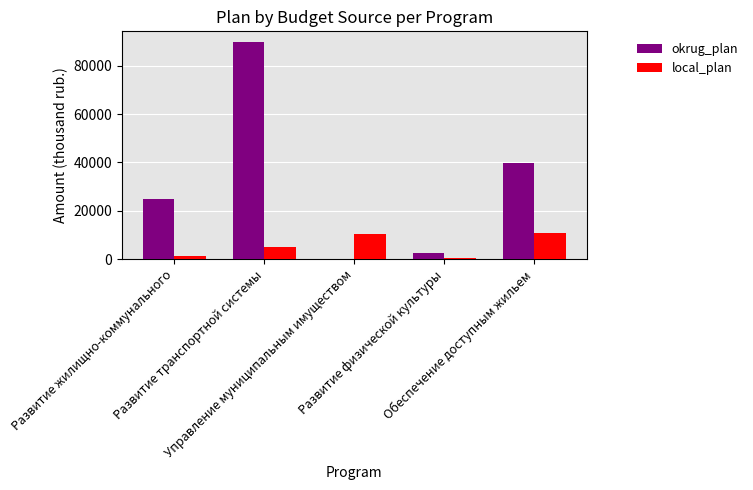

What is the highest value of the local_plan series?

10692.1